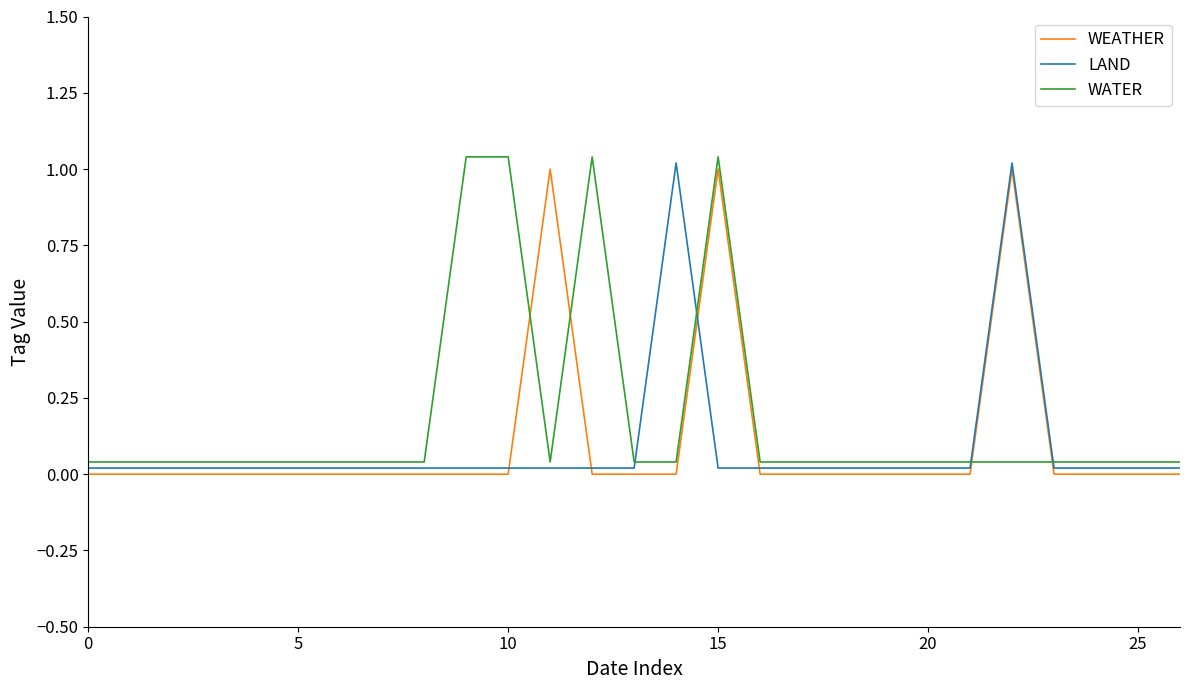

How many lines are shown in the chart?

3